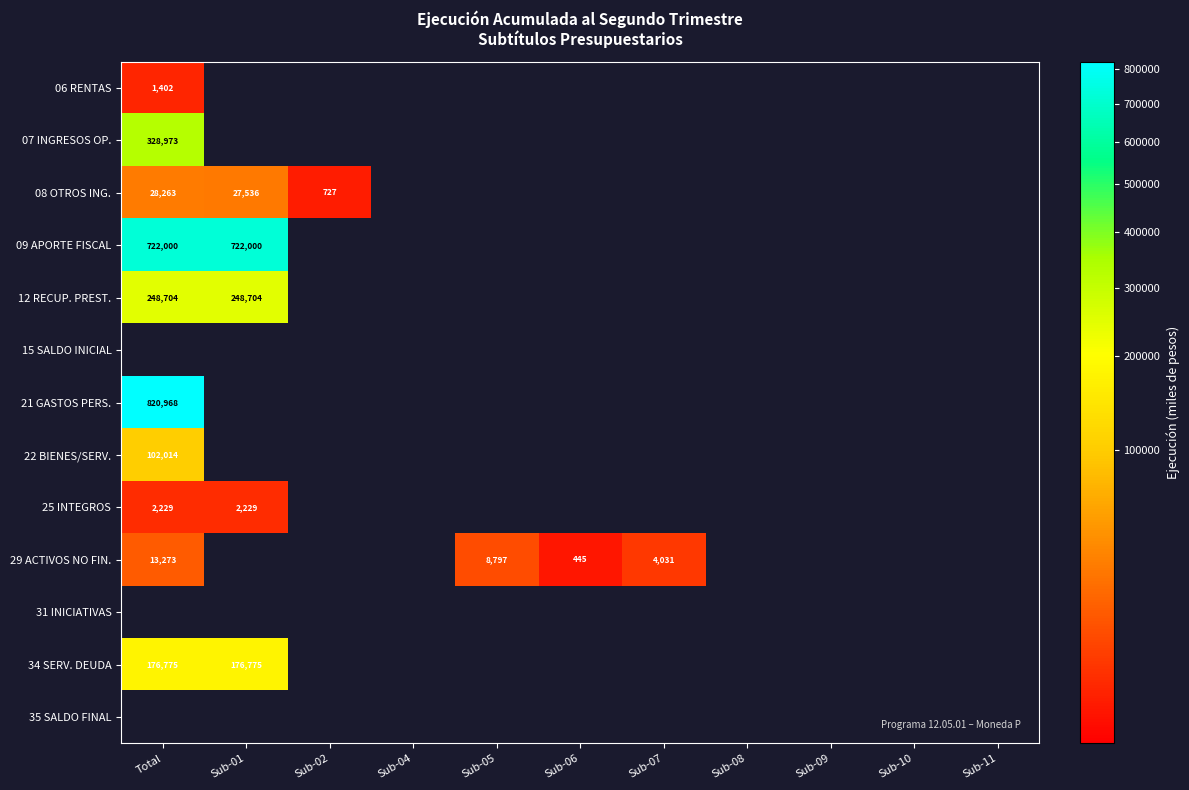

The value of 09 APORTE FISCAL at Sub-01 is 722000. True or false?

True